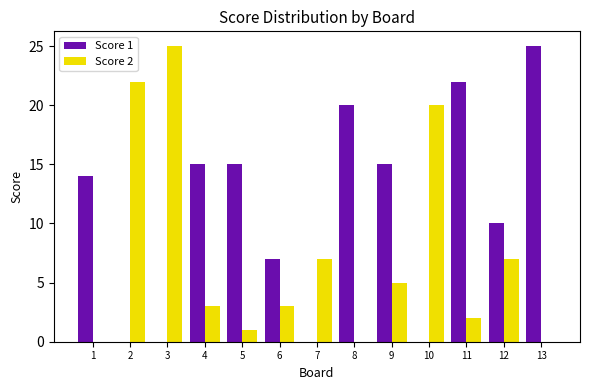

The value of Score 1 at 8 is 20. True or false?

True